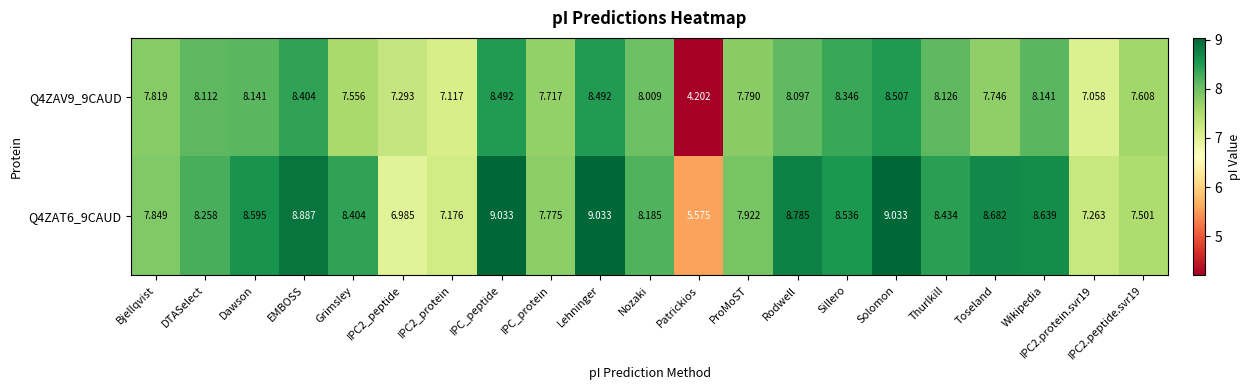

At which label does Q4ZAV9_9CAUD reach its peak?

Solomon